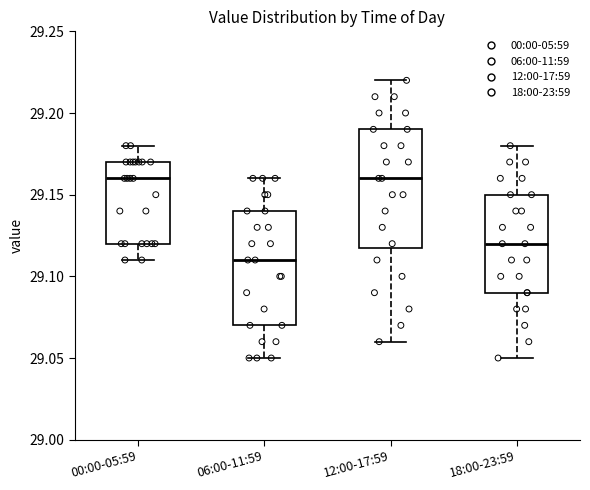

Where does the lower whisker of the box for 06:00-11:59 end on the y-axis? The values are not printed on the chart, so give them approximately, as read against the axis.

29.05